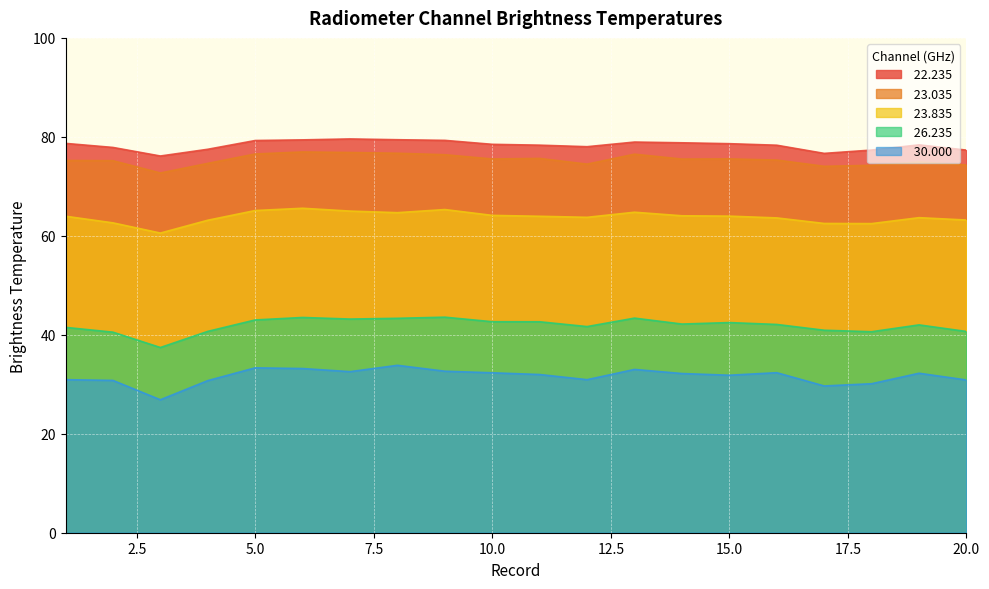

What is the approximate value of  26.235 at 20?

40.7